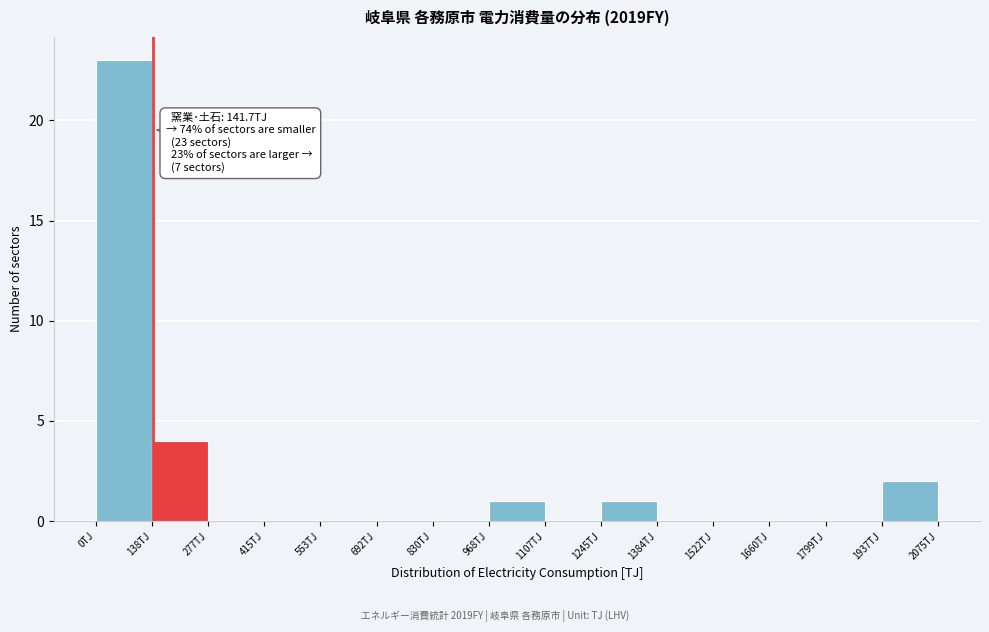

Which range on the x-axis has the tallest bar?

0 to 140